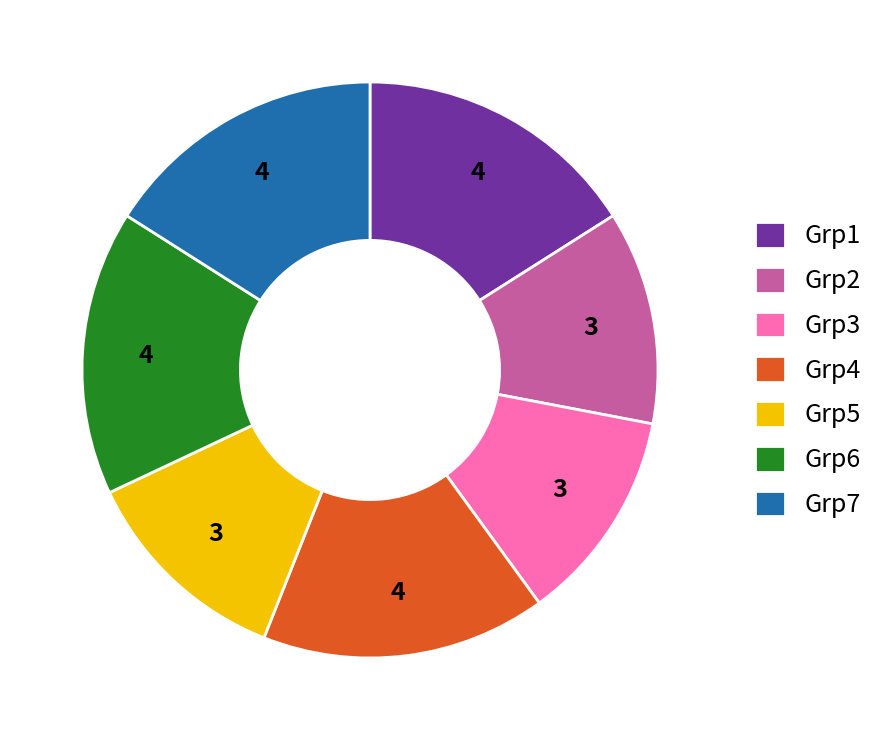

Which has a higher value, Grp2 or Grp4?

Grp4